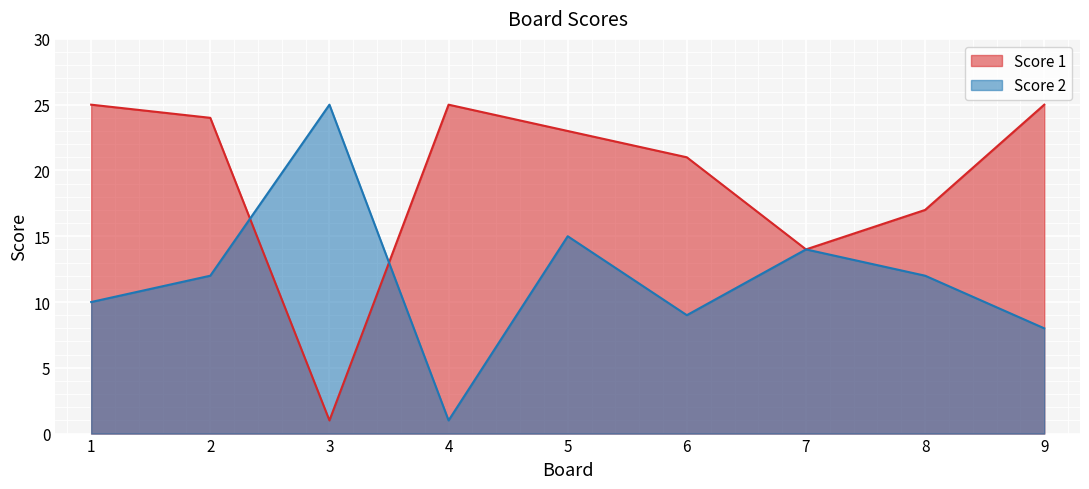

What is the total value across all series at 1?

35